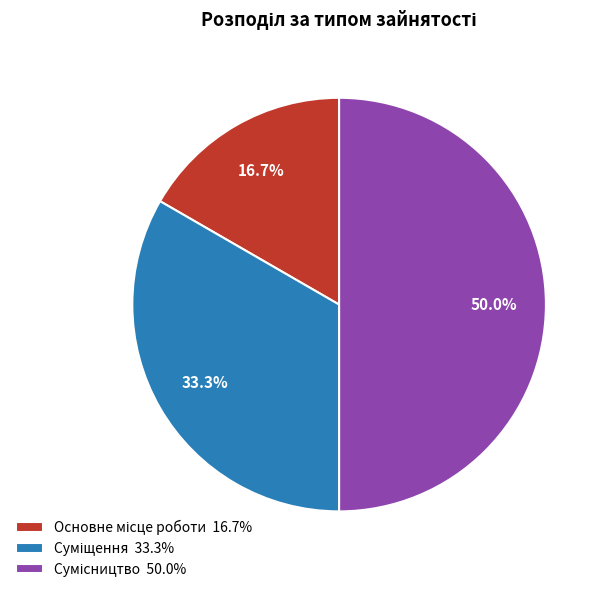

How many segments does this pie chart have?

3